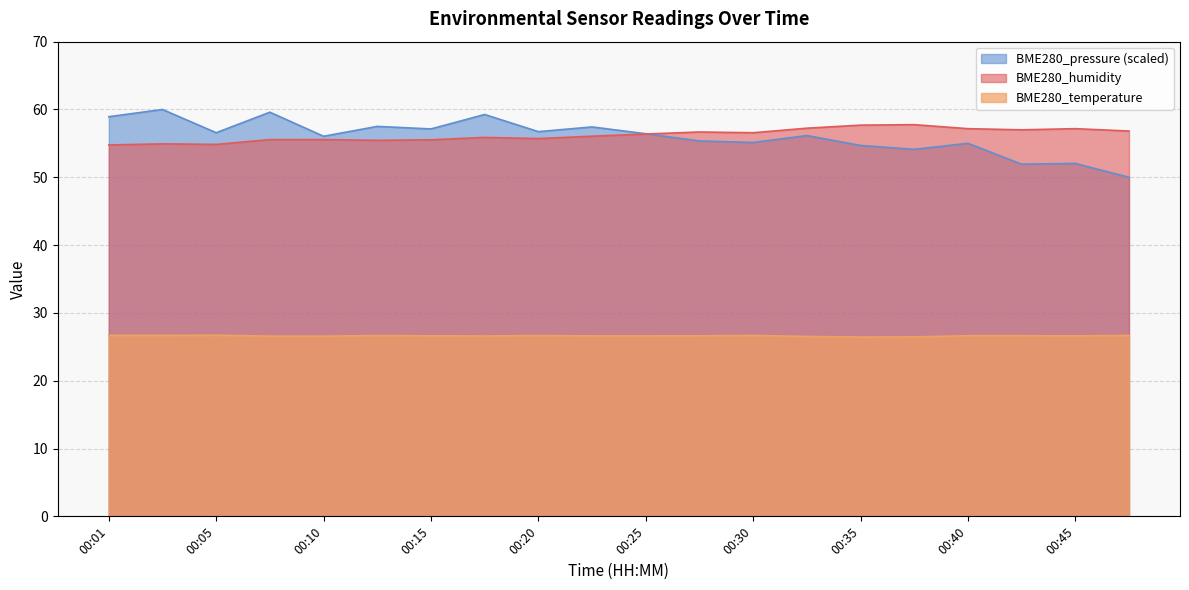

Is the value of BME280_temperature at 00:10 greater than the value of BME280_pressure_norm at 00:45?

No